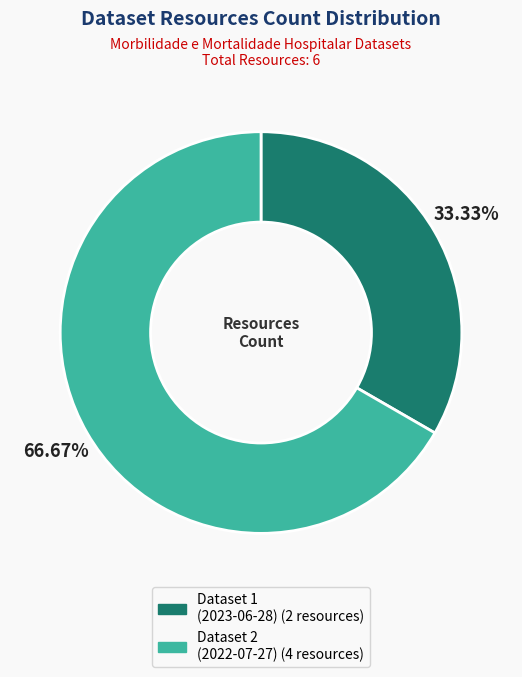

Is there any slice that represents more than half of the pie?

Yes